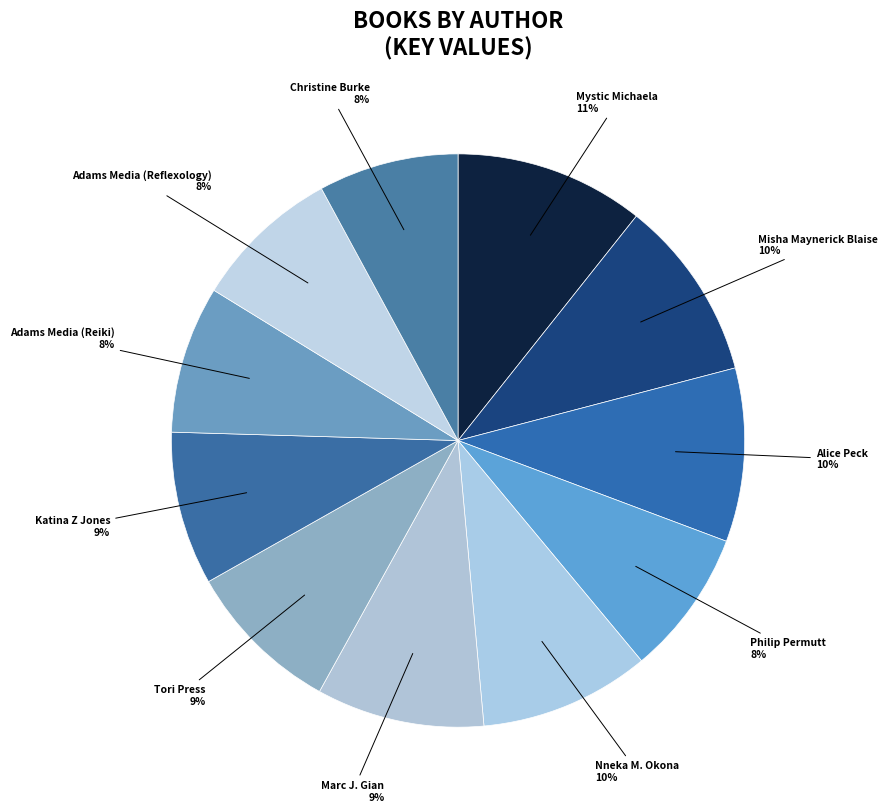

Is there any slice that represents more than half of the pie?

No